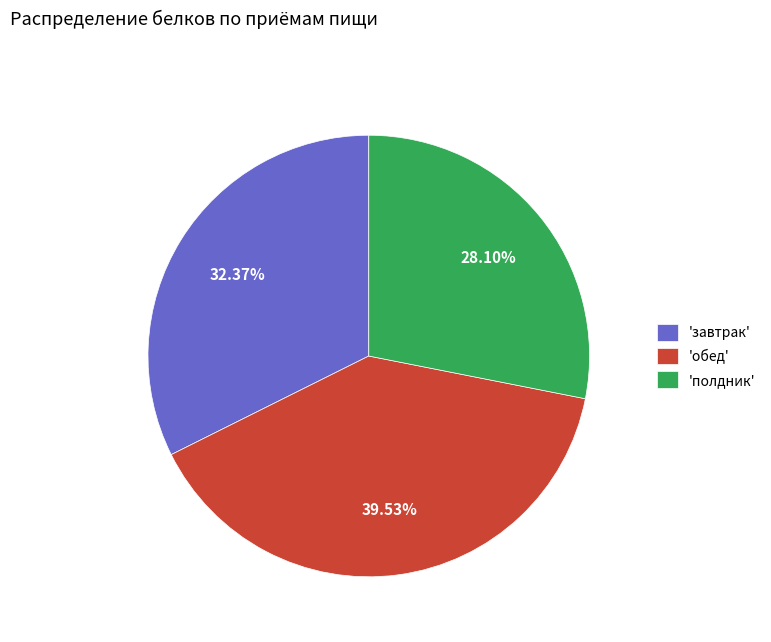

Does 'обед' account for over 50% of the chart?

No